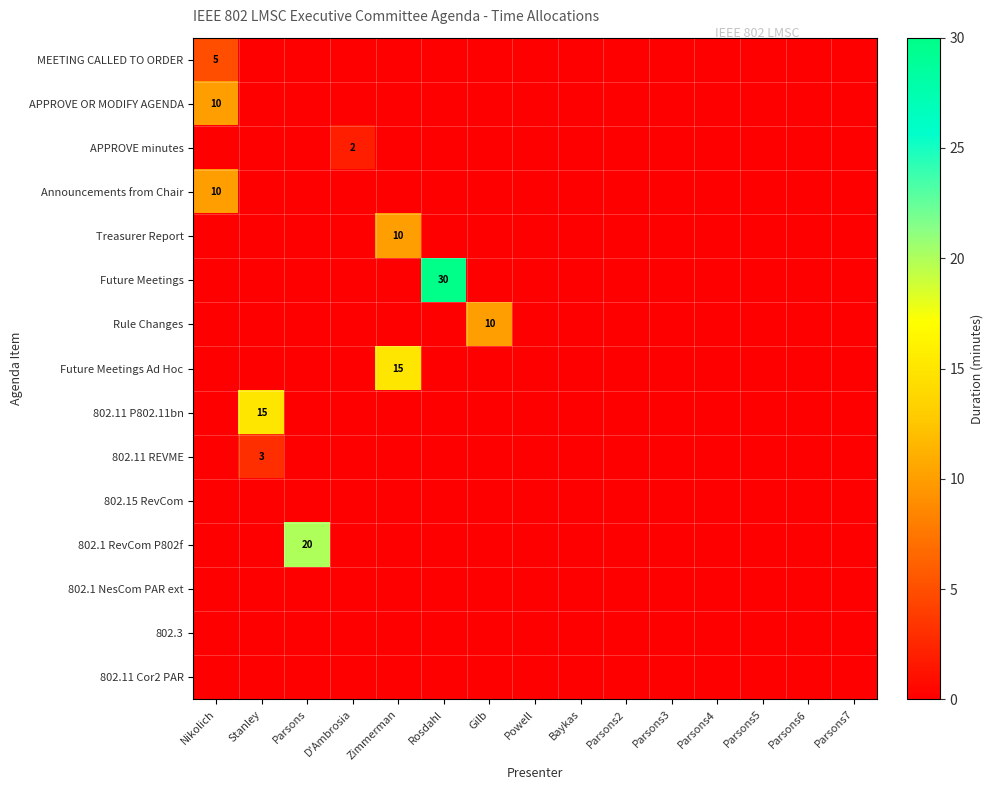

At which category is the sum across all series the highest?

Rosdahl